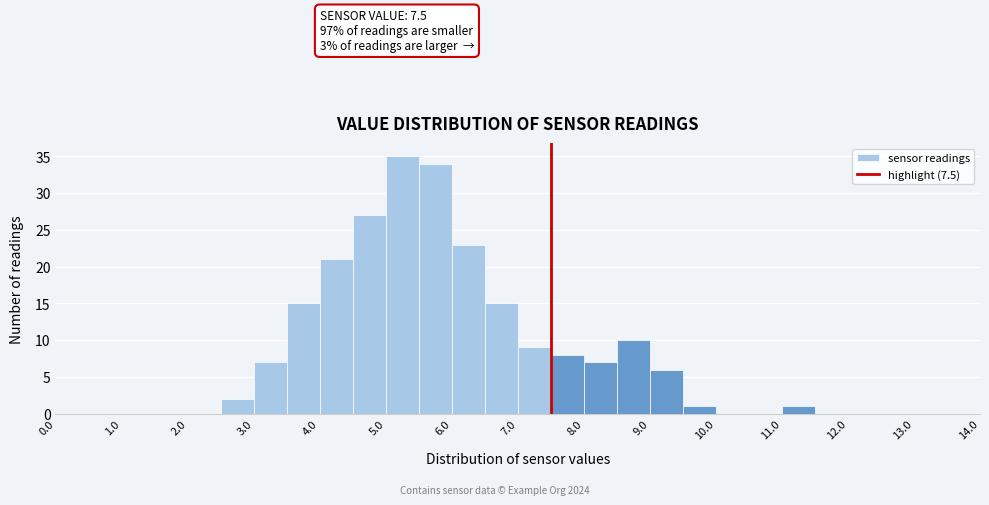

Which range on the x-axis has the tallest bar?

5.0 to 5.5